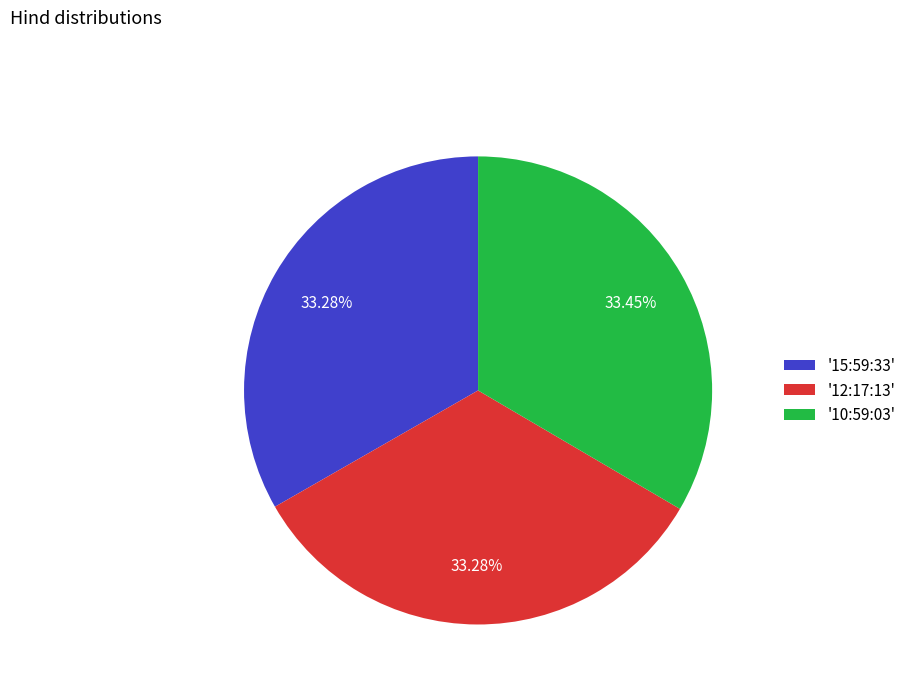

Is the sum of '10:59:03' and '15:59:33' greater than half?

Yes